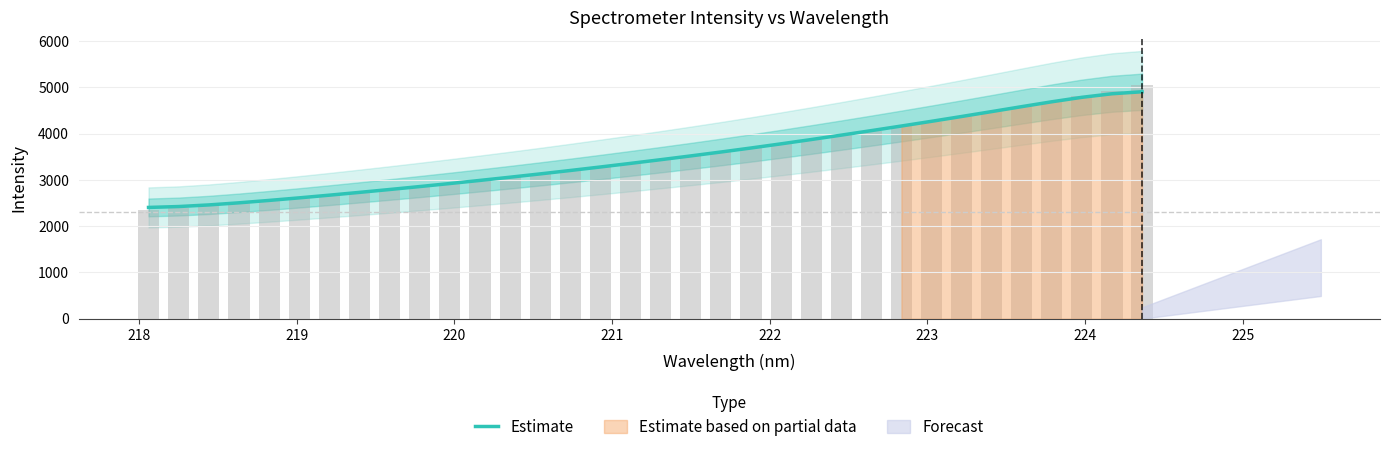

What is the maximum value for Estimate?

4904.4